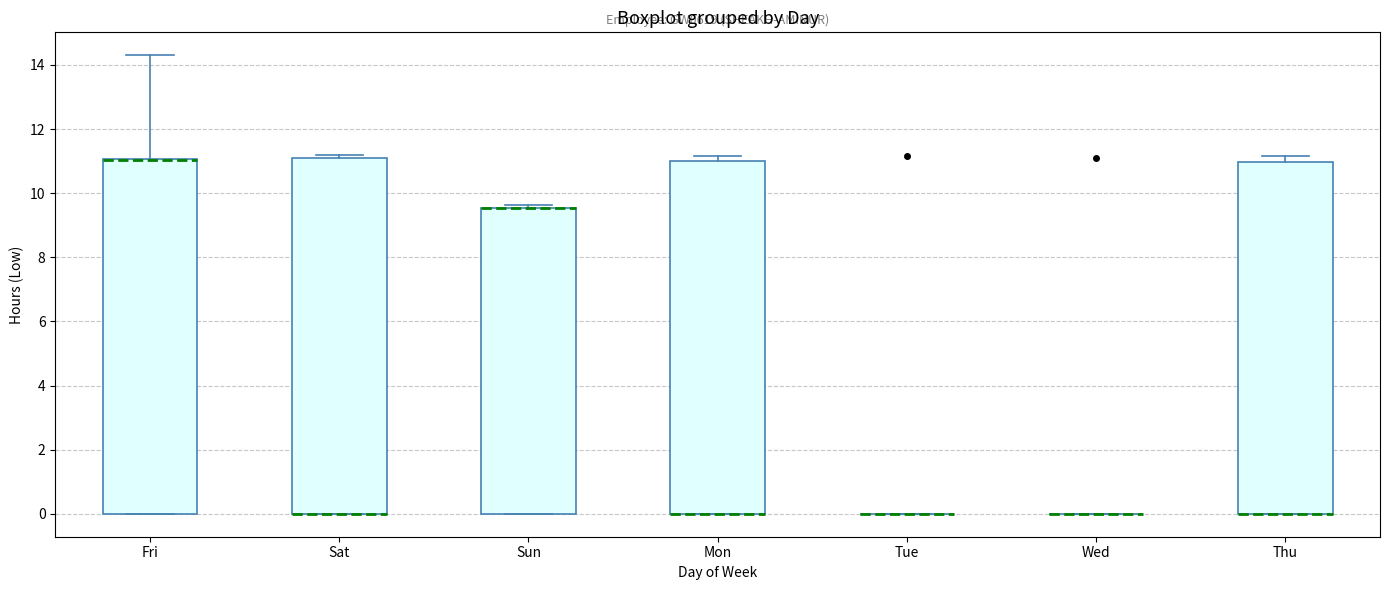

Reading left to right, read every box against the y-axis: the position of its median line, the range the box covers, and the ends of its whiskers. The values are not printed on the chart, so give them approximately, as read against the axis.

Fri: median 11.0 (drawn on the box's upper edge), box 0.0 to 11.0, whiskers 0.0 to 14.4
Sat: median 0.0 (drawn on the box's lower edge), box 0.0 to 11.2, whiskers 0.0 to 11.2 (just above the box's upper edge)
Sun: median 9.6 (drawn on the box's upper edge), box 0.0 to 9.6, whiskers 0.0 to 9.6 (just above the box's upper edge)
Mon: median 0.0 (drawn on the box's lower edge), box 0.0 to 11.0, whiskers 0.0 to 11.2
Tue: box collapsed to a line at 0.0, whiskers 0.0 to 0.0
Wed: box collapsed to a line at 0.0, whiskers 0.0 to 0.0
Thu: median 0.0 (drawn on the box's lower edge), box 0.0 to 11.0, whiskers 0.0 to 11.2